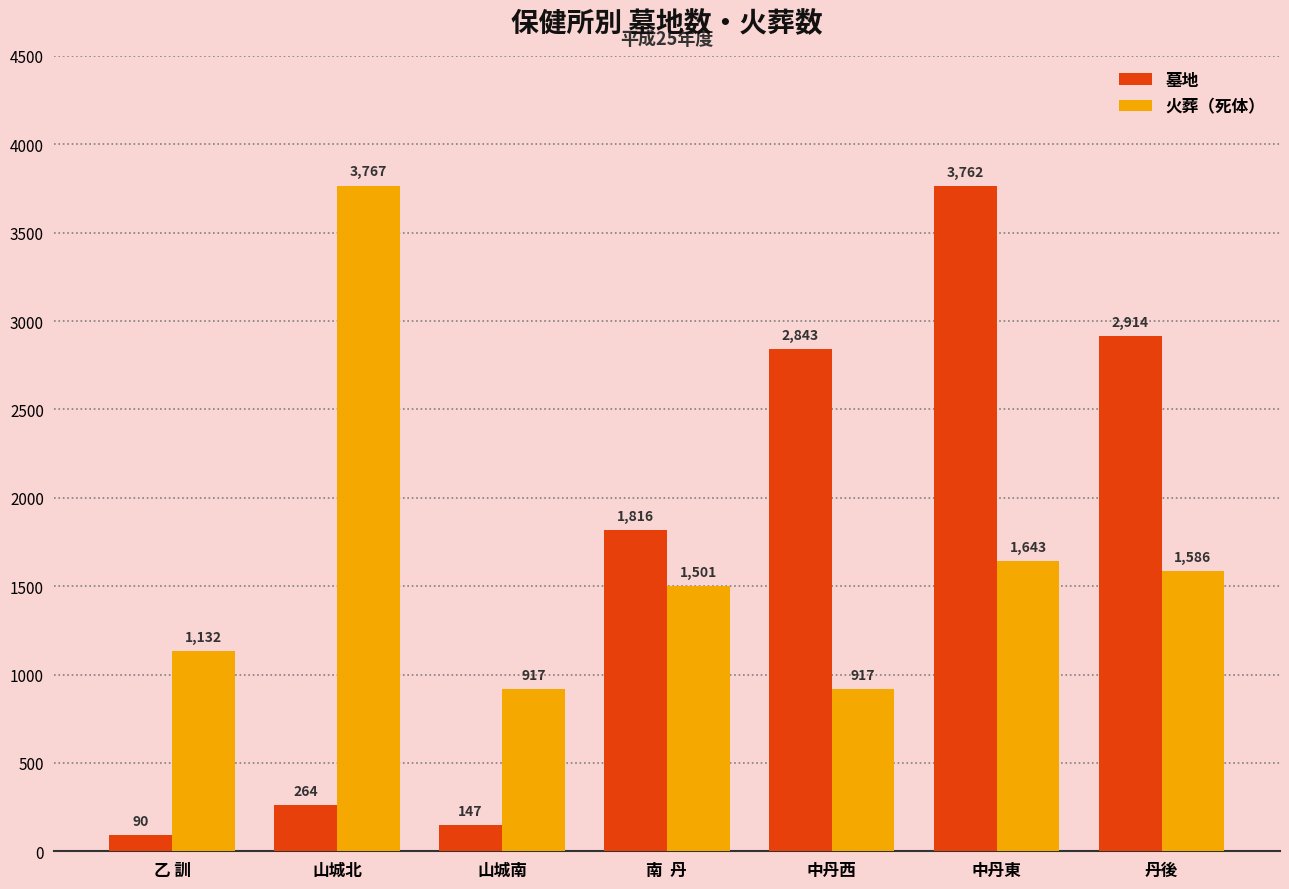

How many values in the 火葬（死体） series are below 1501?

3